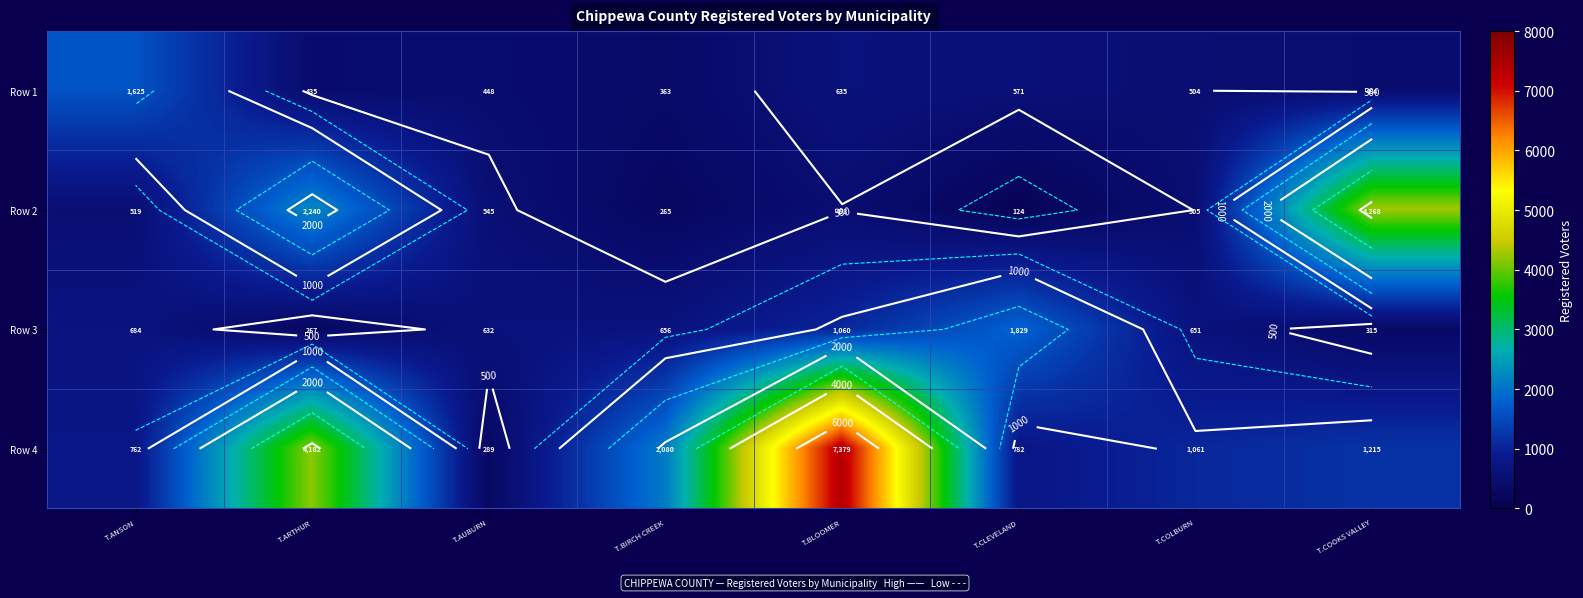

Rank the series by their maximum value, from lowest to highest.

Row 1, Row 3, Row 2, Row 4